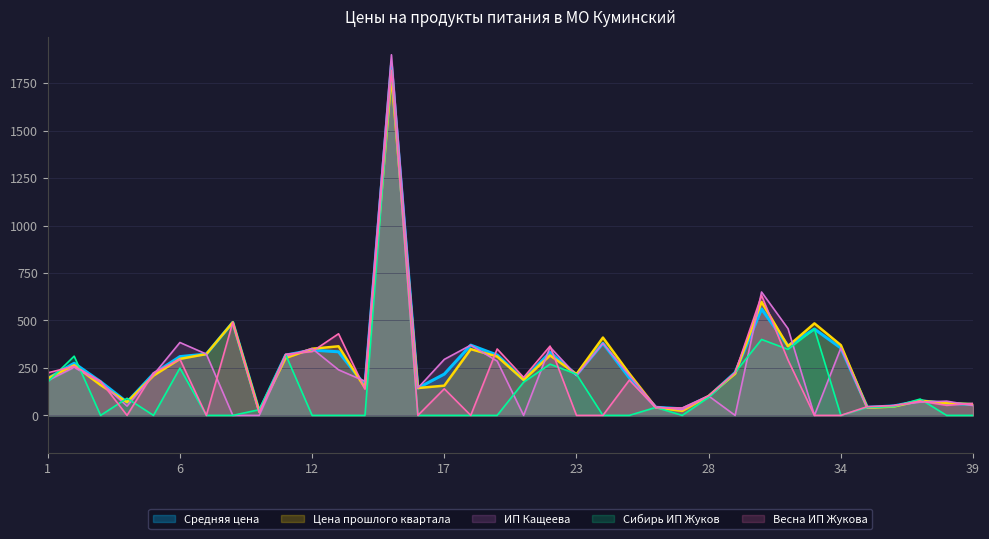

What is the greatest value displayed?

1900.0